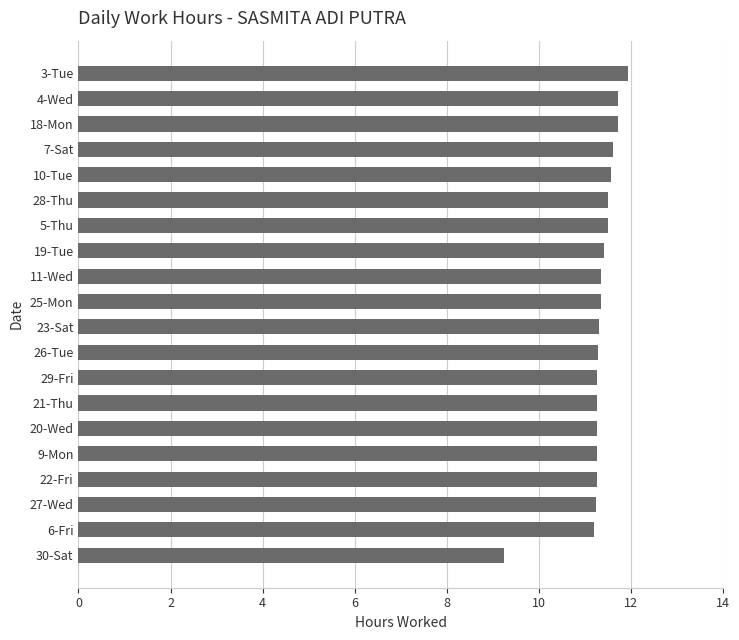

How many values exceed 11?

19